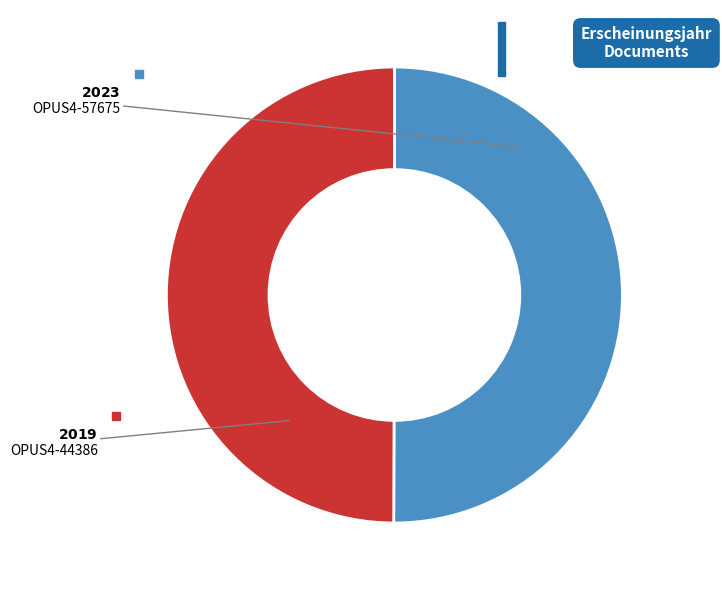

What is the smallest slice in the pie chart?

OPUS4-44386